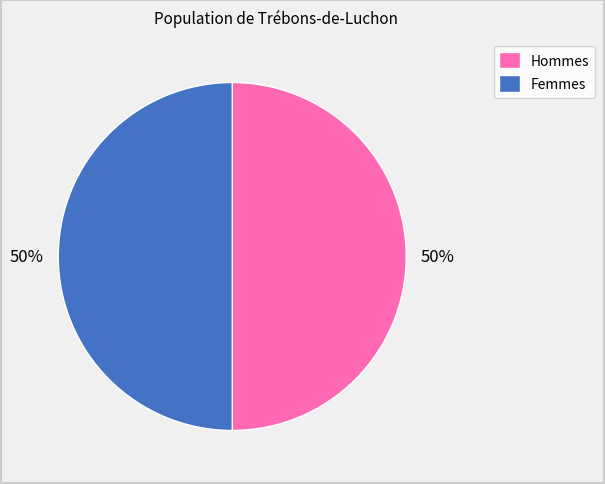

To the nearest percent, what is the average slice percentage?

50%